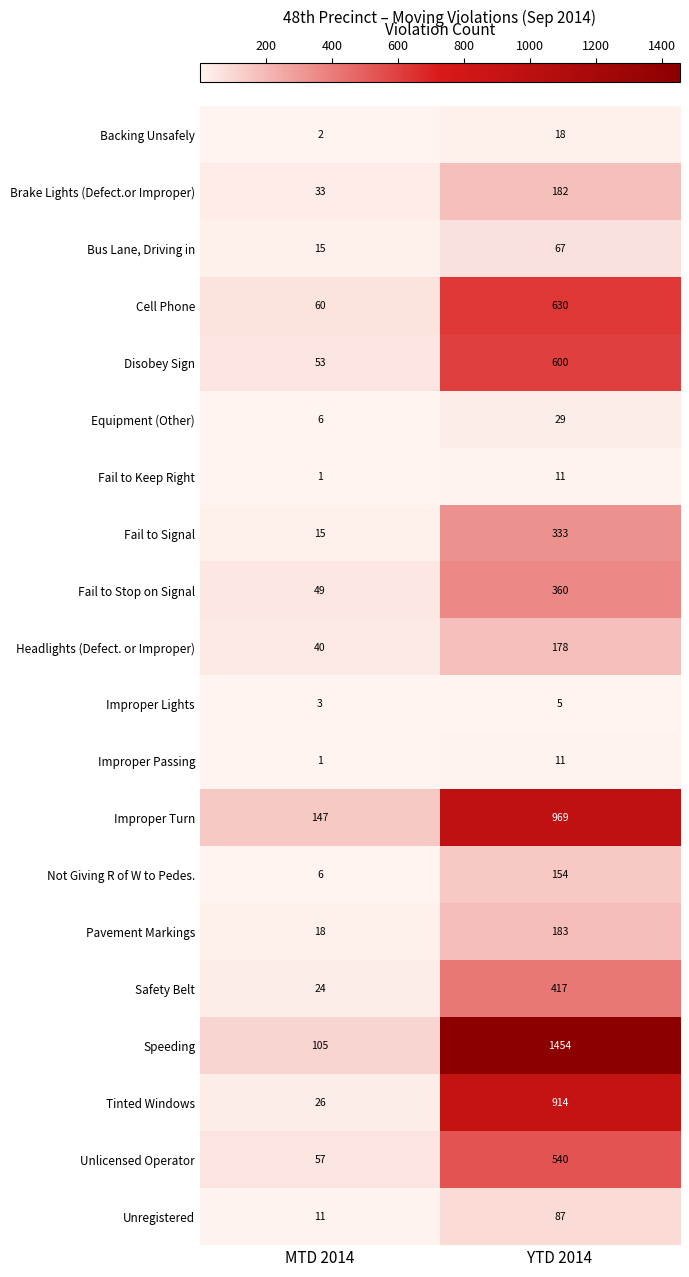

Is it true that Equipment (Other) equals 29 at YTD 2014?

True